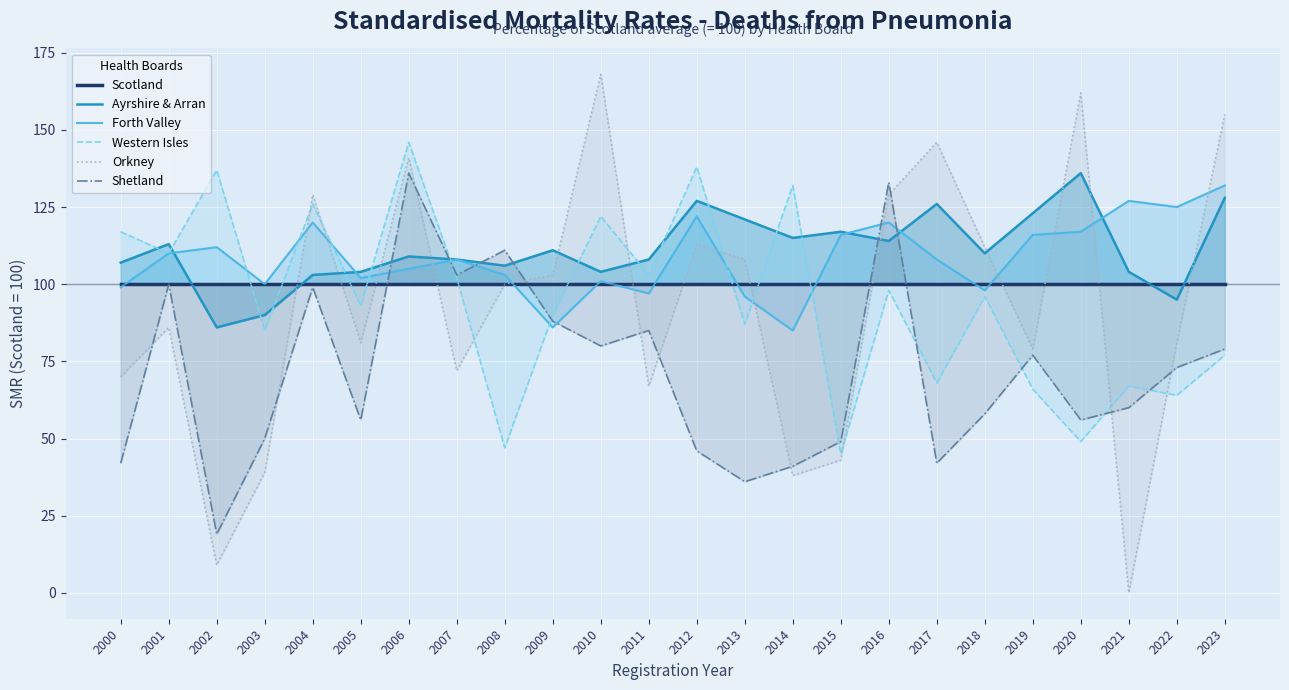

At how many categories does at least one series exceed 1?

24